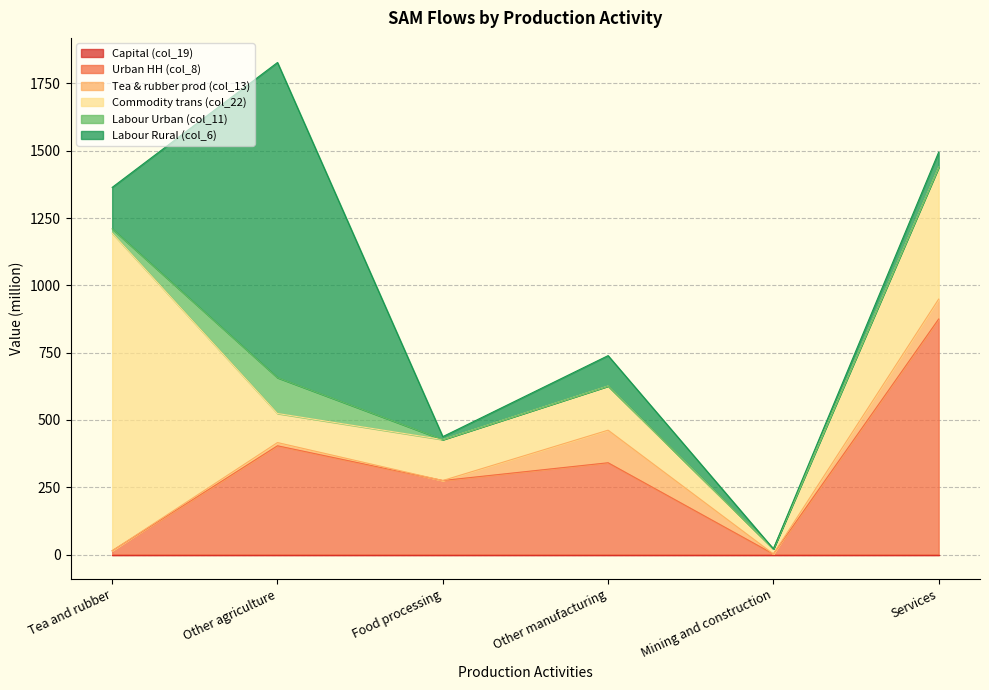

The Labour Rural (col_6) series shows 154 at Tea and rubber. True or false?

True